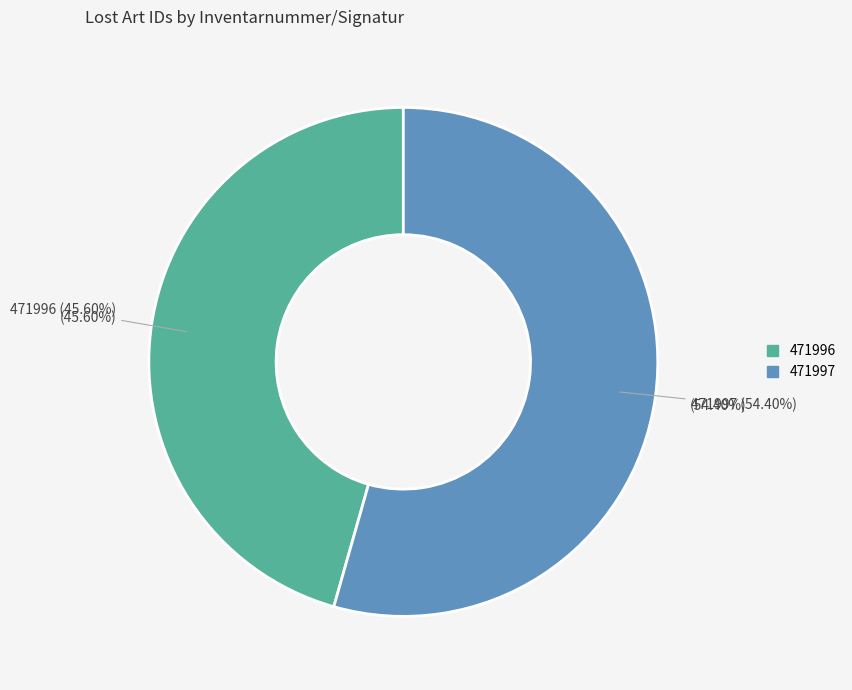

To the nearest percent, what is the average slice percentage?

50%